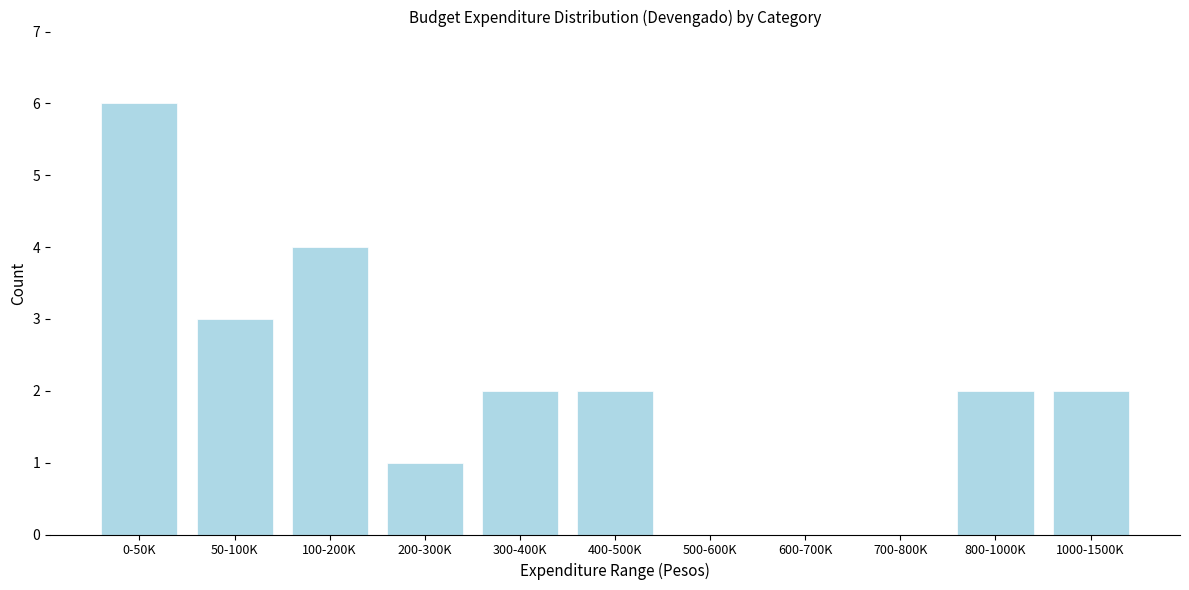

Reading left to right, extract all data points from this chart.

0-50K=6	50-100K=3	100-200K=4	200-300K=1	300-400K=2	400-500K=2	500-600K=0	600-700K=0	700-800K=0	800-1000K=2	1000-1500K=2